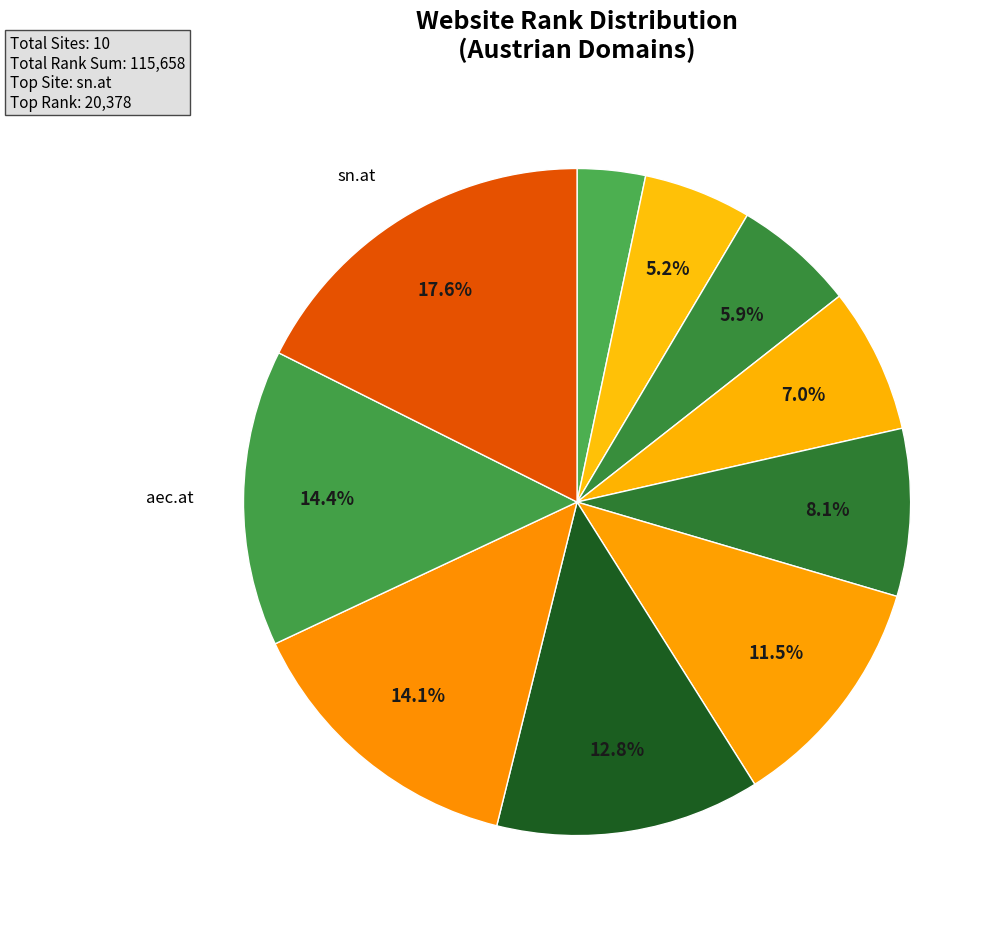

How many slices are in this pie chart?

10